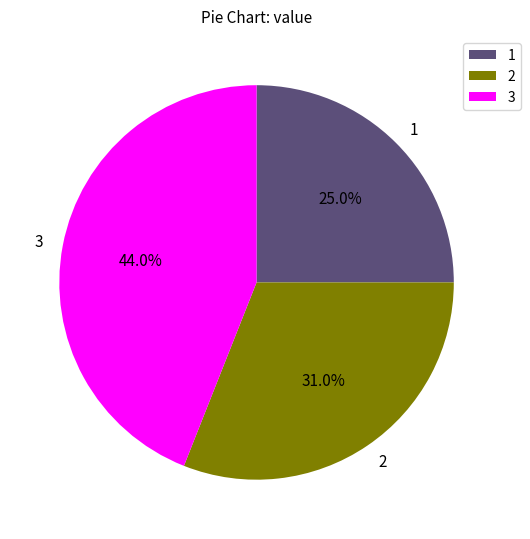

What percentage is NOT represented by 3?

56.0%